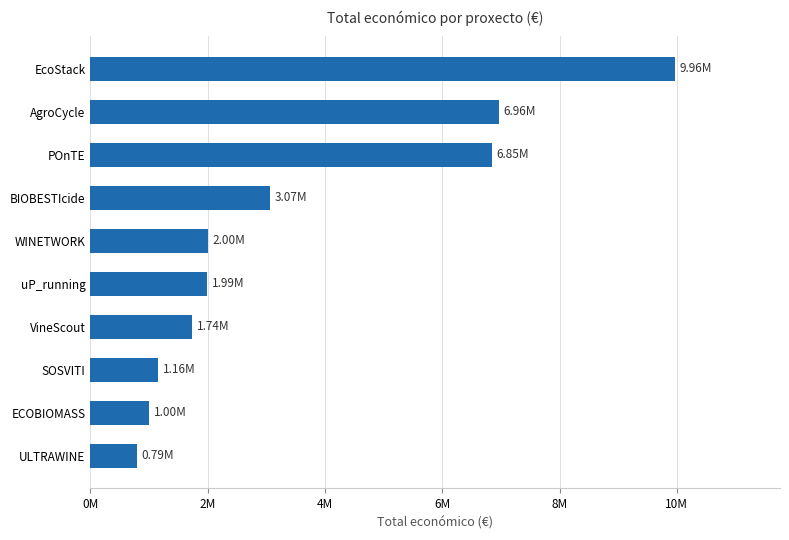

Which category has the lowest value across all series?

ULTRAWINE